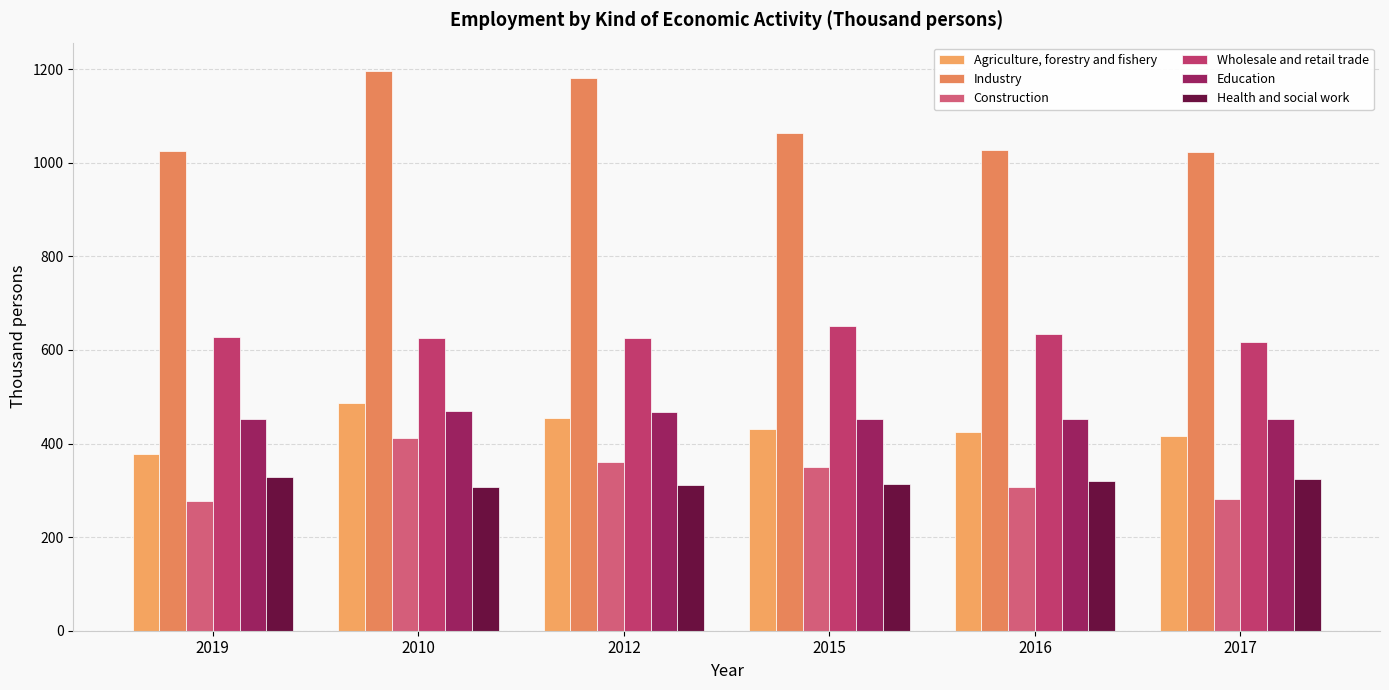

What is the smallest value displayed?

276.6